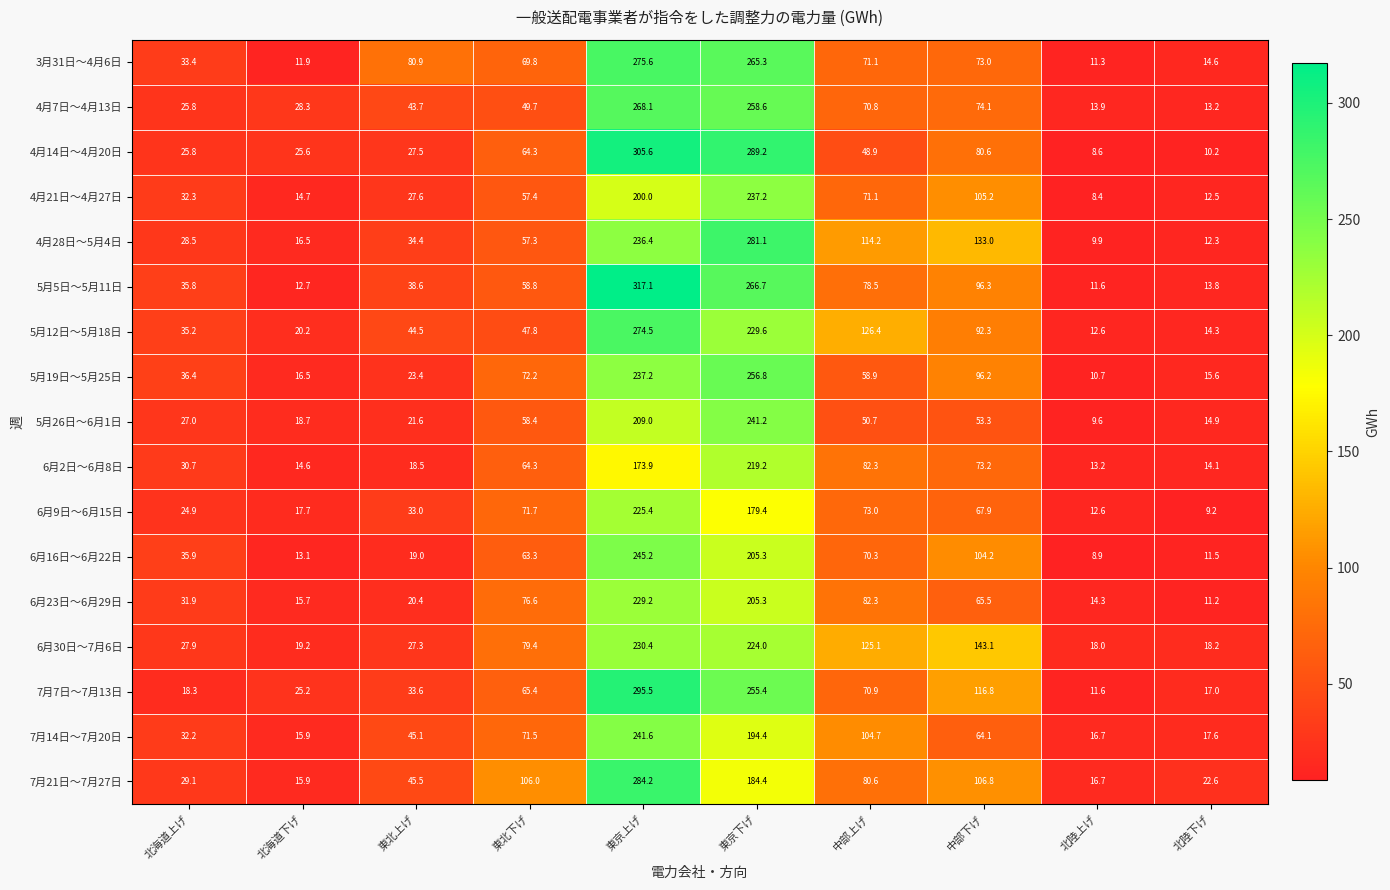

What is the minimum value shown in the chart?

8.4